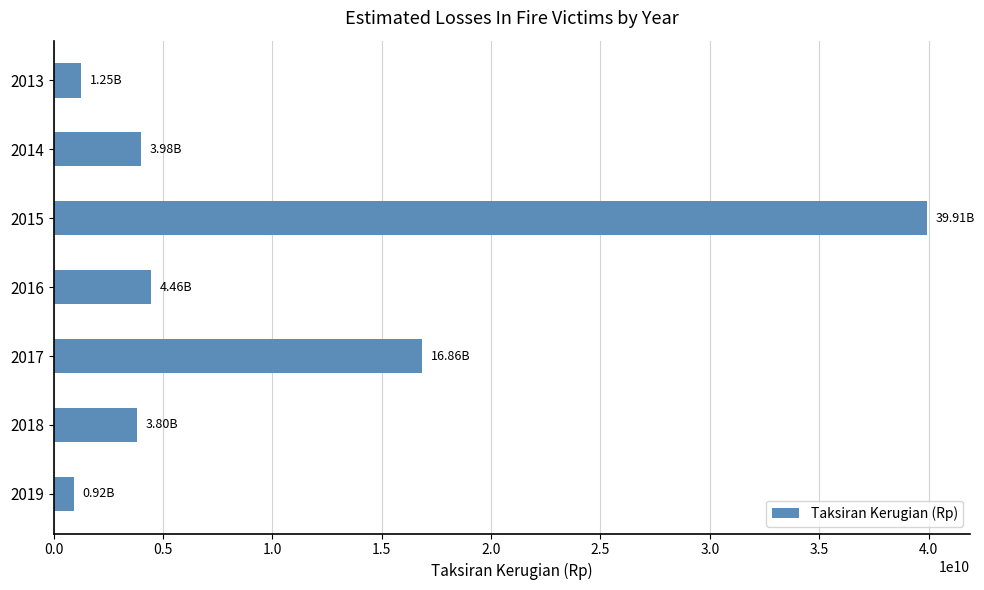

What is the average value?

10167650000